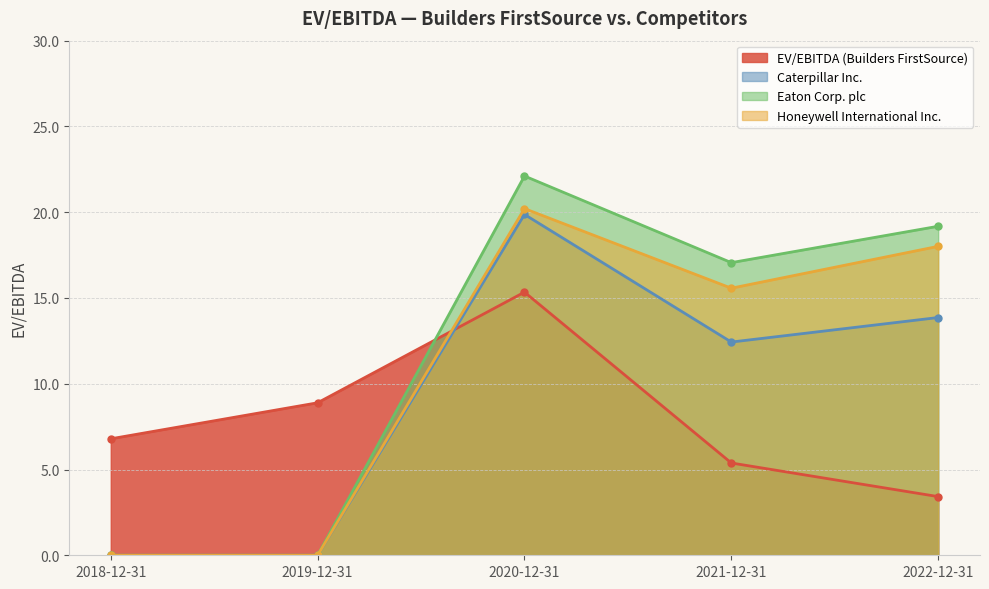

Which series has the largest total across all categories?

Eaton Corp. plc